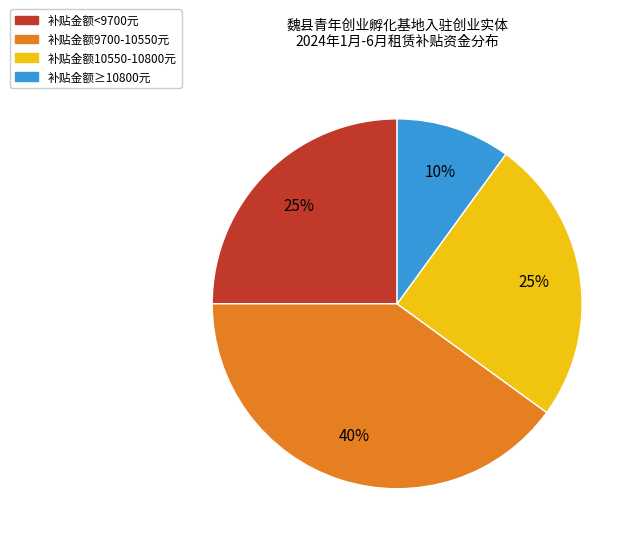

Does any single category account for the majority?

No